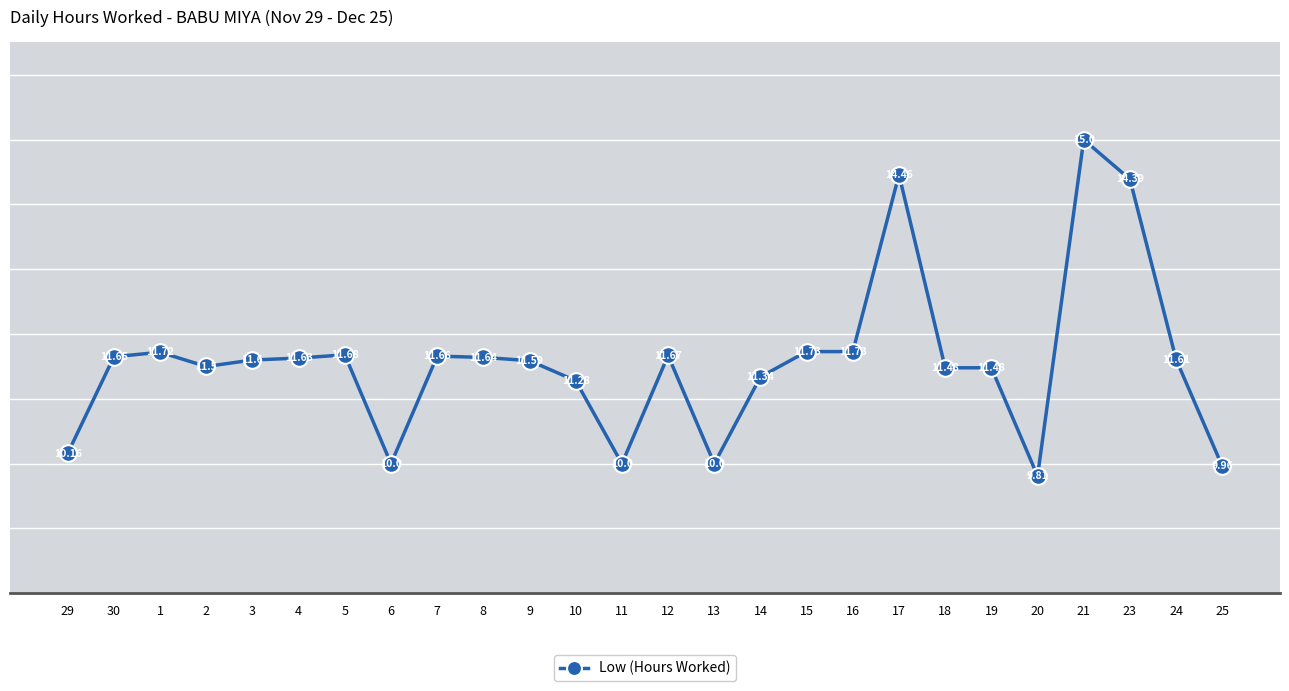

Count the number of data series in this chart.

1